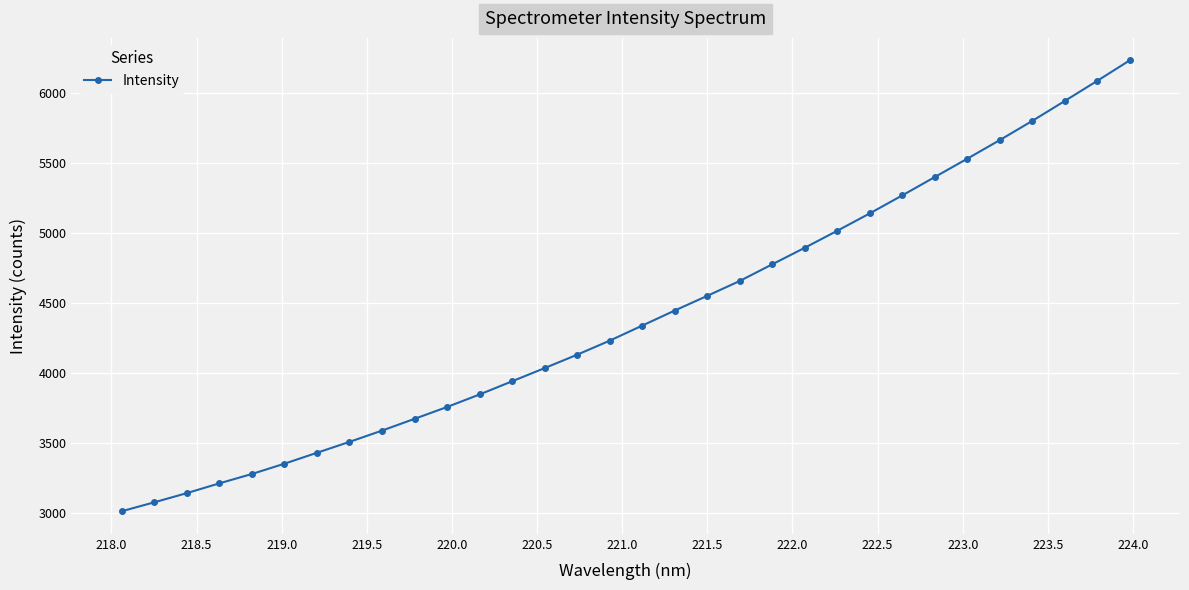

What is the difference between the second highest and second lowest values?

3010.9